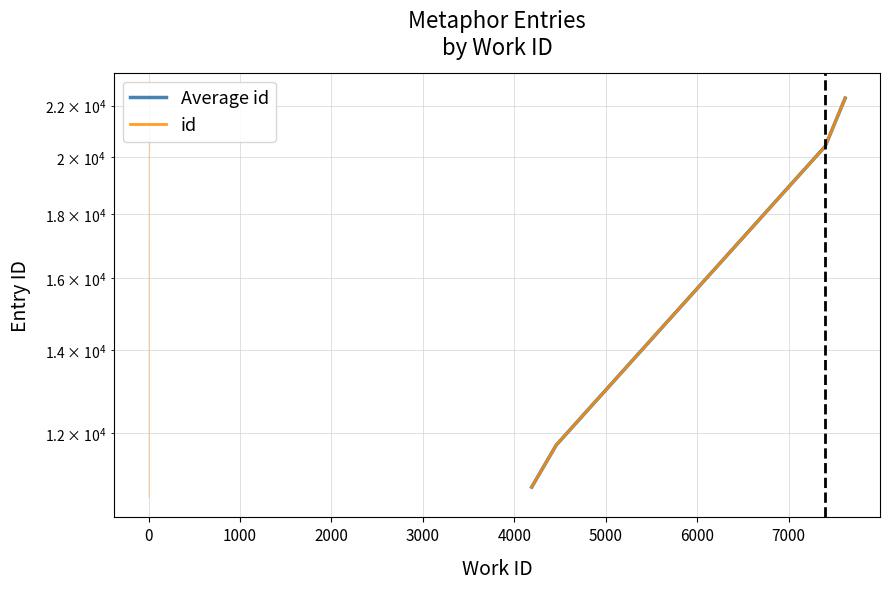

What is the change in value from 4190 to 7400?

+9541